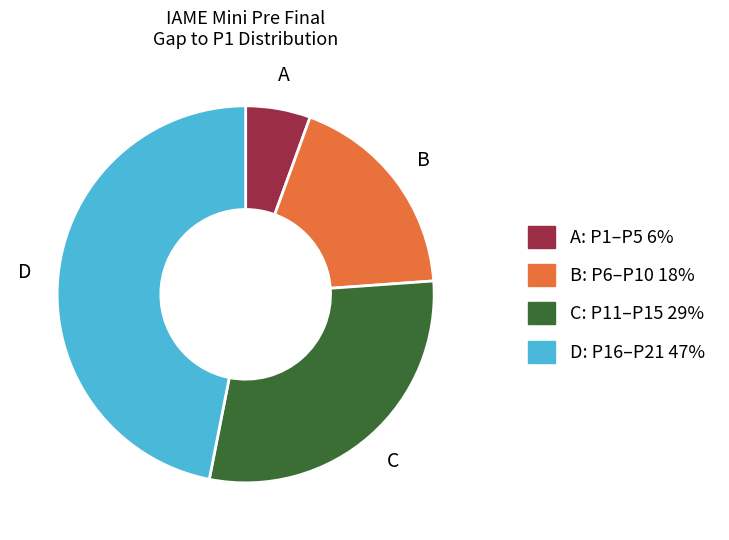

Approximately how many times larger is the value at D compared to C?

1.6